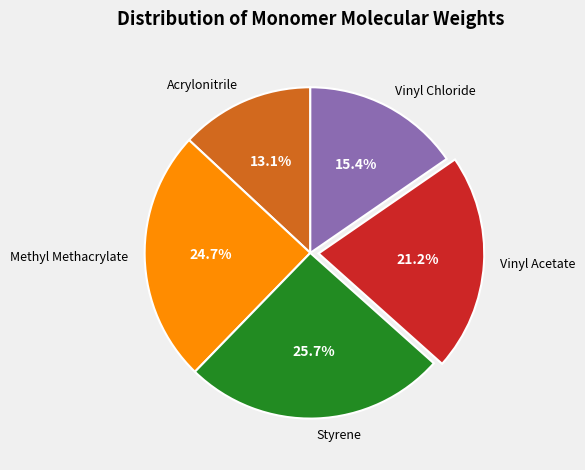

Combined, do Vinyl Acetate and Vinyl Chloride account for over 50%?

No